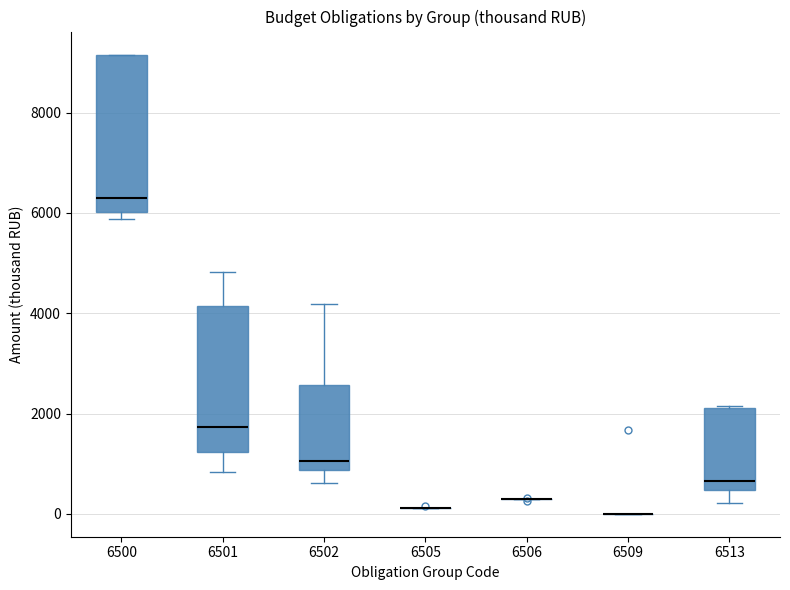

Reading left to right, read every box against the y-axis: the position of its median line, the range the box covers, and the ends of its whiskers. The values are not printed on the chart, so give them approximately, as read against the axis.

6500: median 6400, box 6000 to 9200, whiskers 5800 to 9200
6501: median 1800, box 1200 to 4200, whiskers 800 to 4800
6502: median 1000, box 800 to 2600, whiskers 600 to 4200
6505: box collapsed to a line at 200, whiskers 200 to 200
6506: box collapsed to a line at 200, whiskers 200 to 200
6509: box collapsed to a line at 0, whiskers 0 to 0
6513: median 600, box 400 to 2200, whiskers 200 to 2200